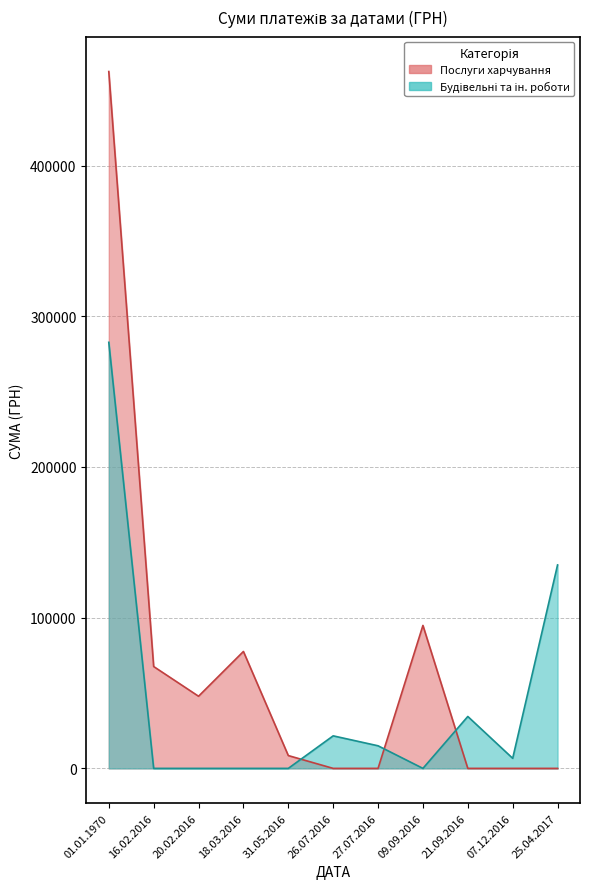

What is the difference between the maximum and second lowest values in the Будівельні та ін. роботи series?

282698.8